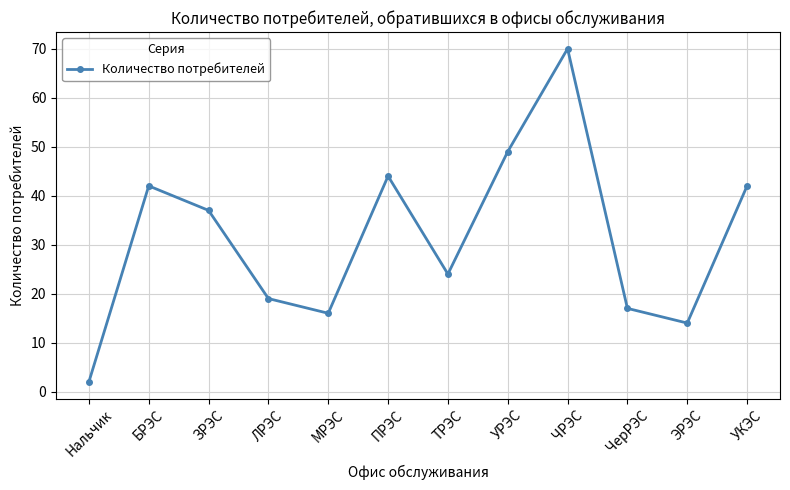

What is the smallest value displayed?

2